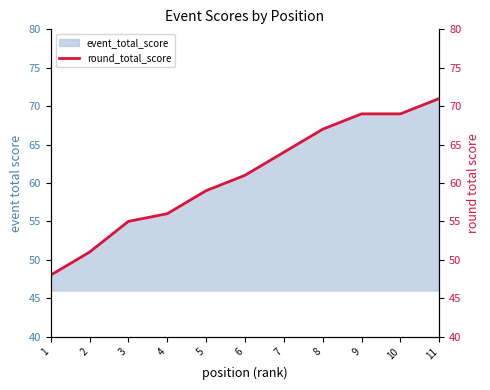

Reading left to right, transcribe all the data shown in this chart.

1=48	2=51	3=55	4=56	5=59	6=61	7=64	8=67	9=69	10=69	11=71